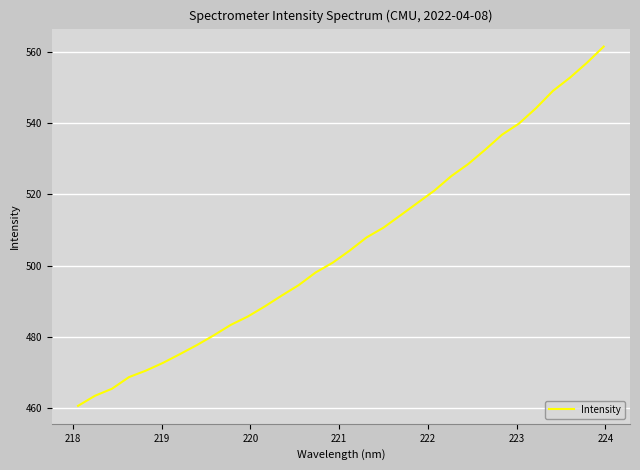

What is the difference between the maximum and minimum values?

100.8